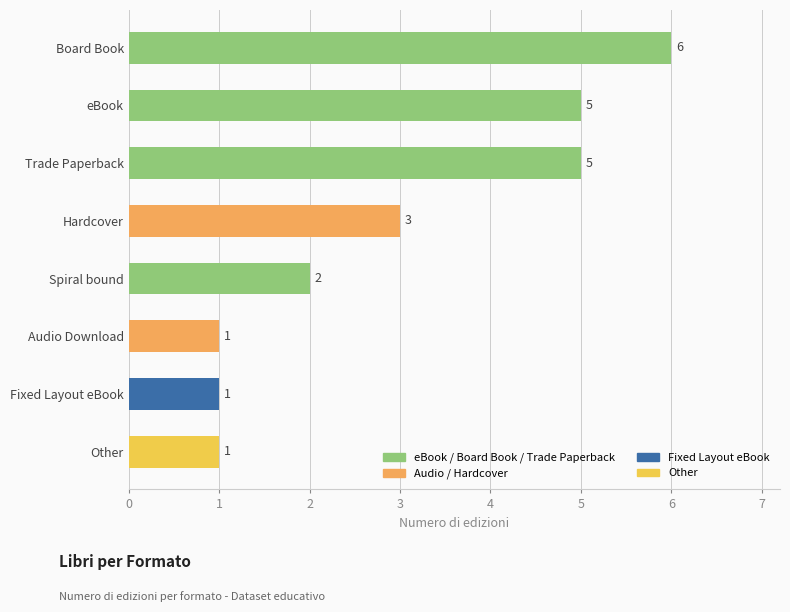

Read the value at Other.

1